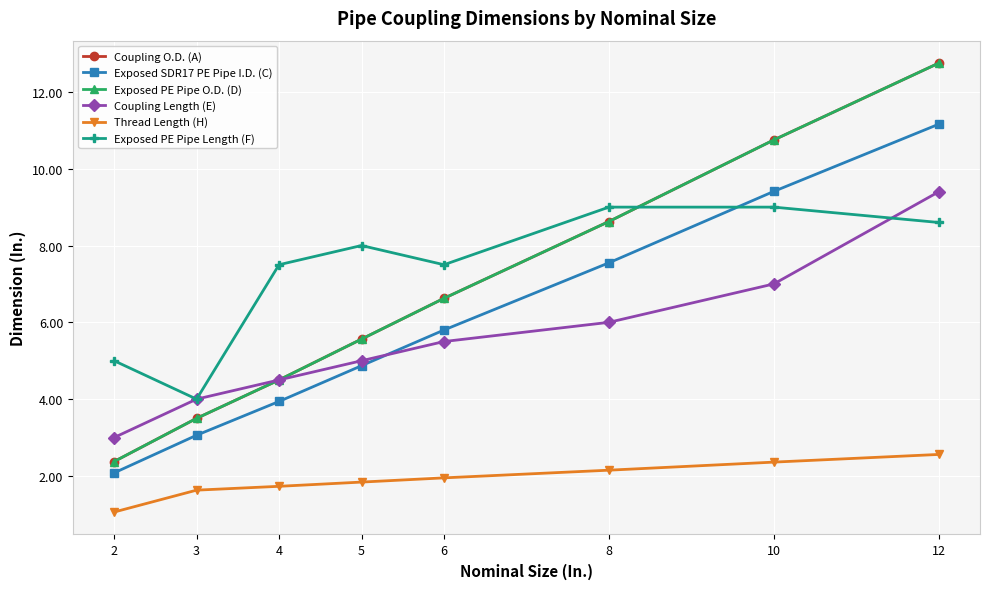

Which series has the largest range (max minus min)?

Coupling O.D. (A)